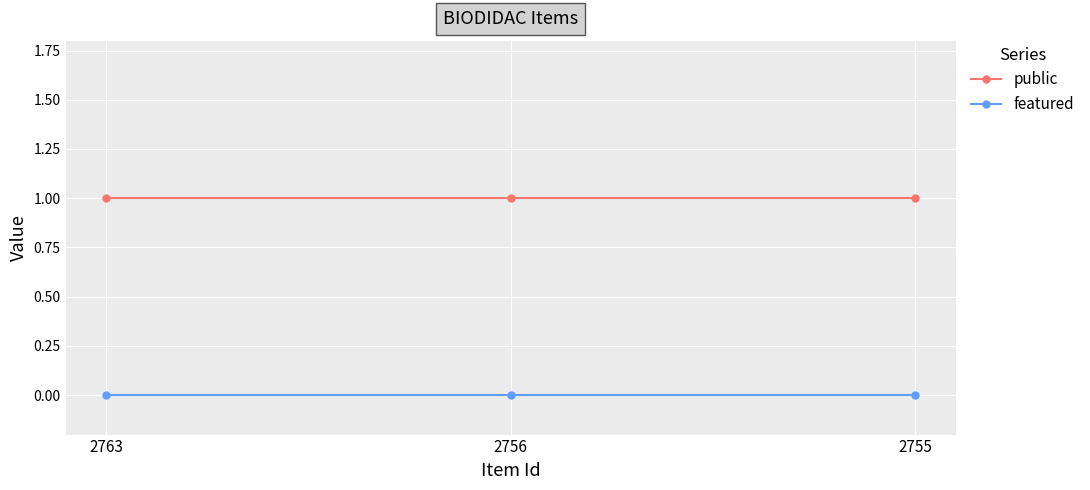

How many lines are shown in the chart?

2